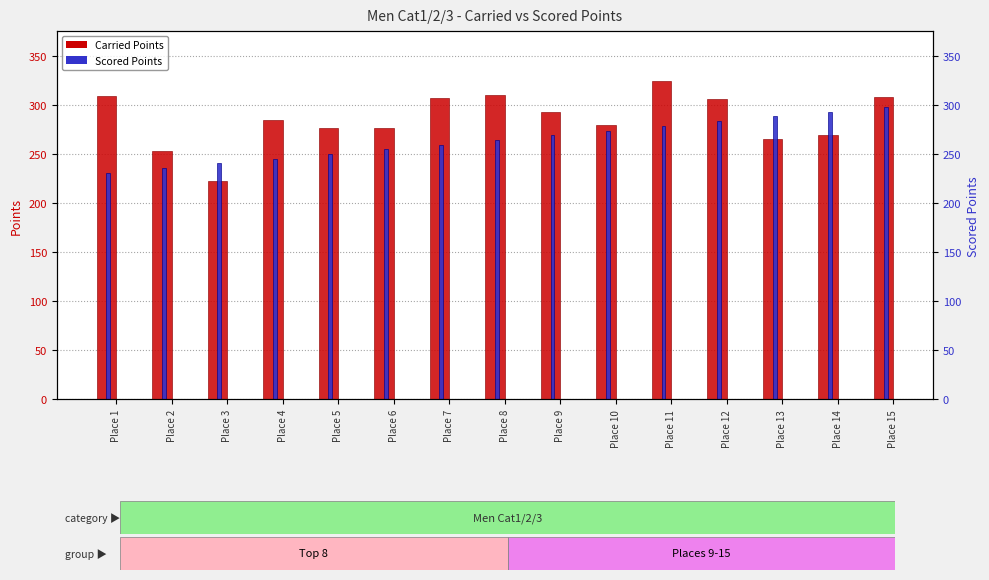

At how many categories does at least one series exceed 249?

14